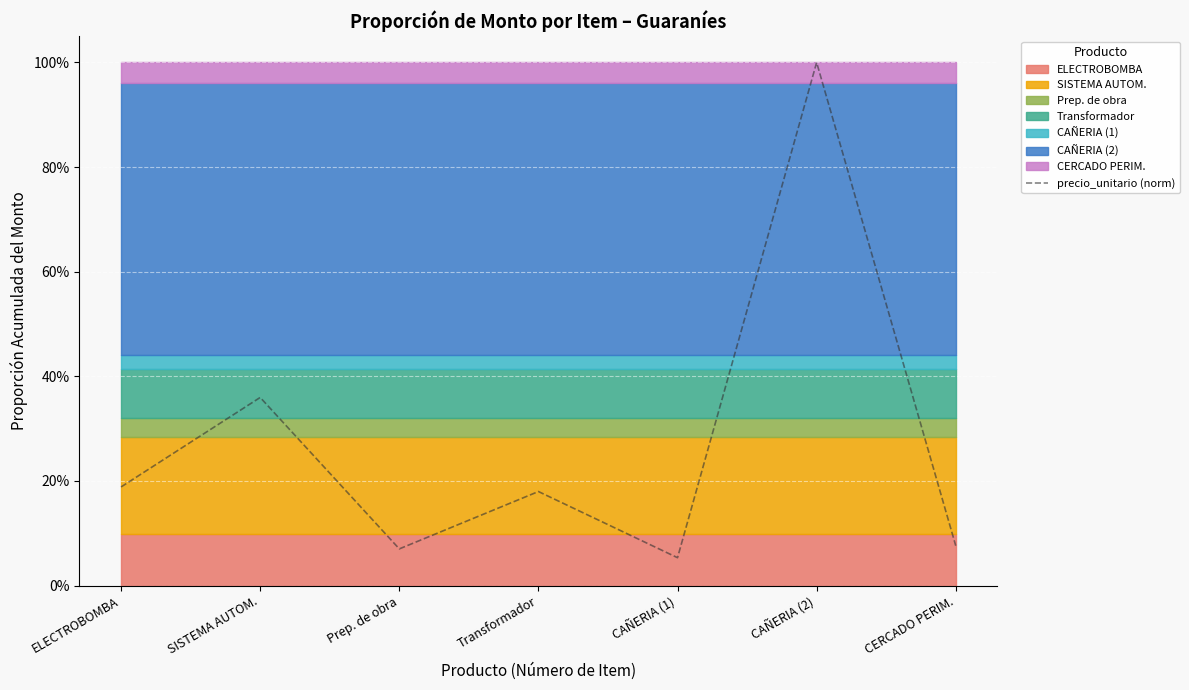

The chart shows a value of 0.3 at ELECTROBOMBA. True or false?

False